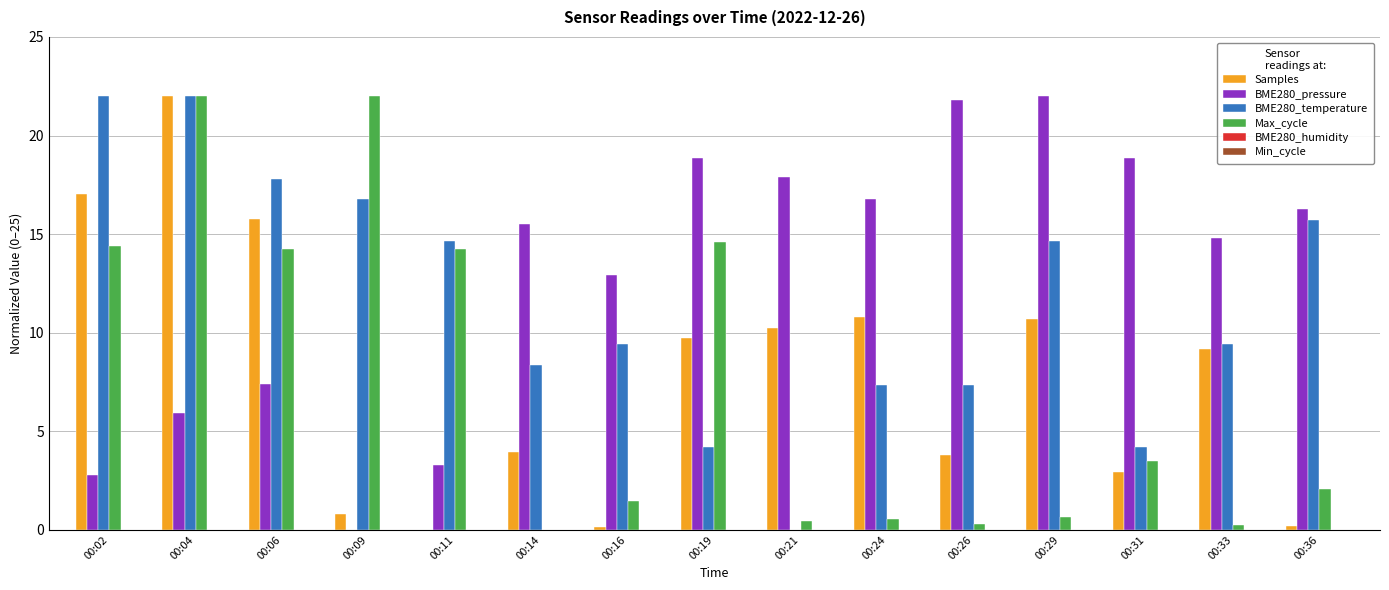

How many groups of bars are there?

15